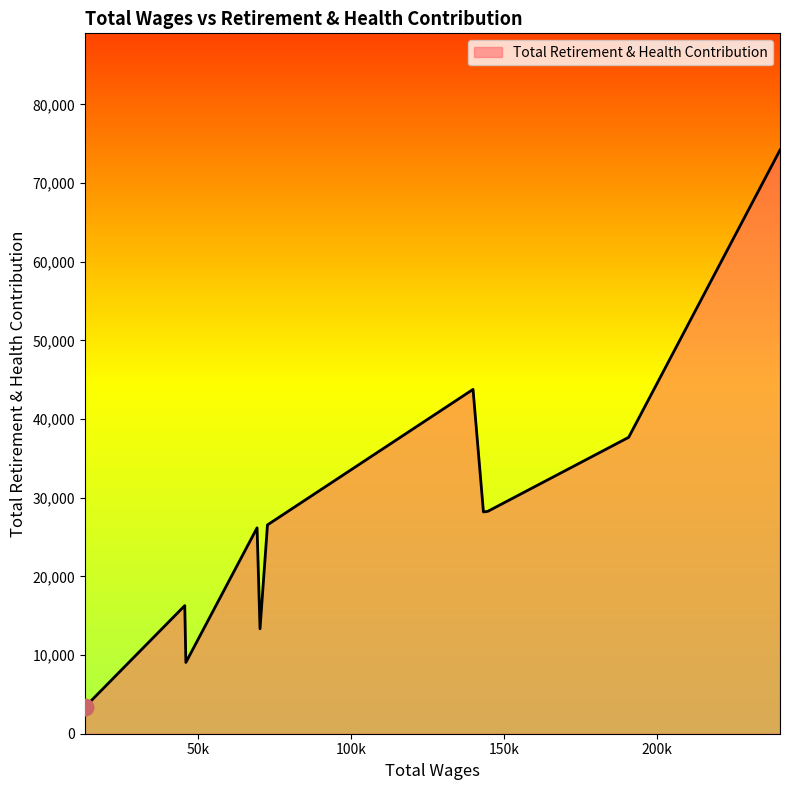

What is the greatest value displayed?

74206